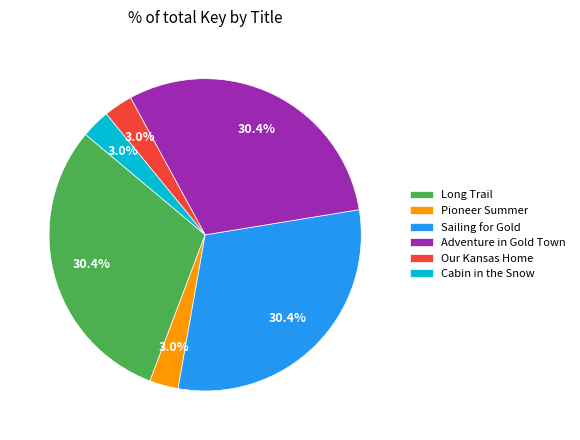

The Long Trail slice represents 36% of the pie. True or false?

False